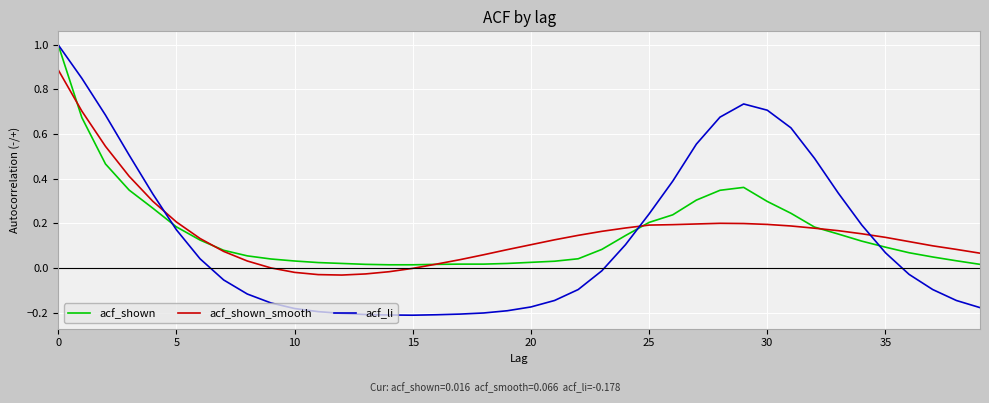

Which series has the widest spread of values?

acf_li